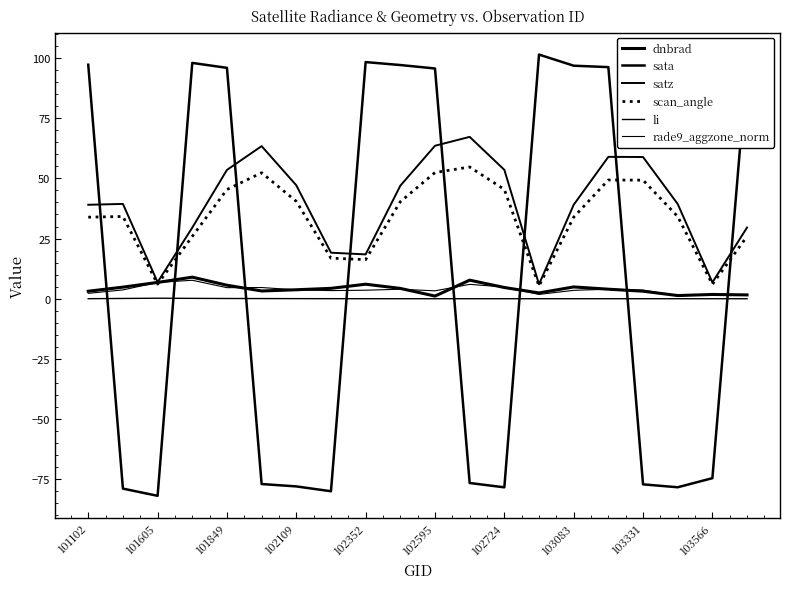

Which category has the highest value in the satz series?

11